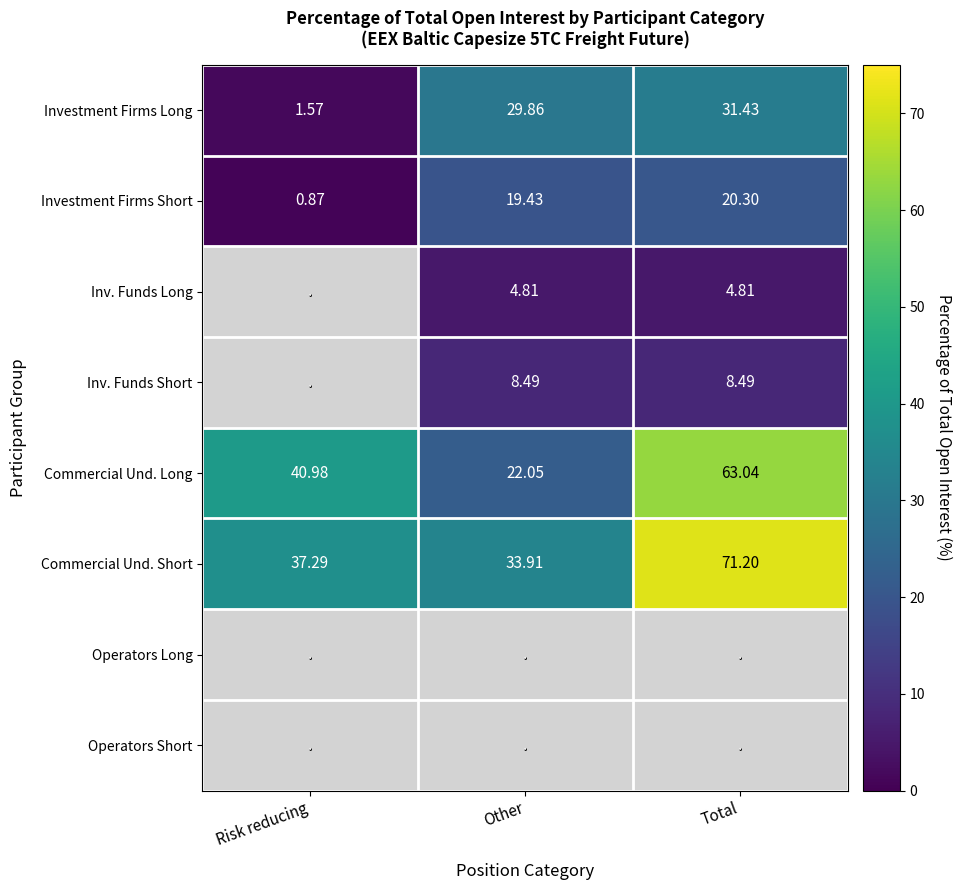

The Investment Firms Long series shows 18.6 at Total. True or false?

False